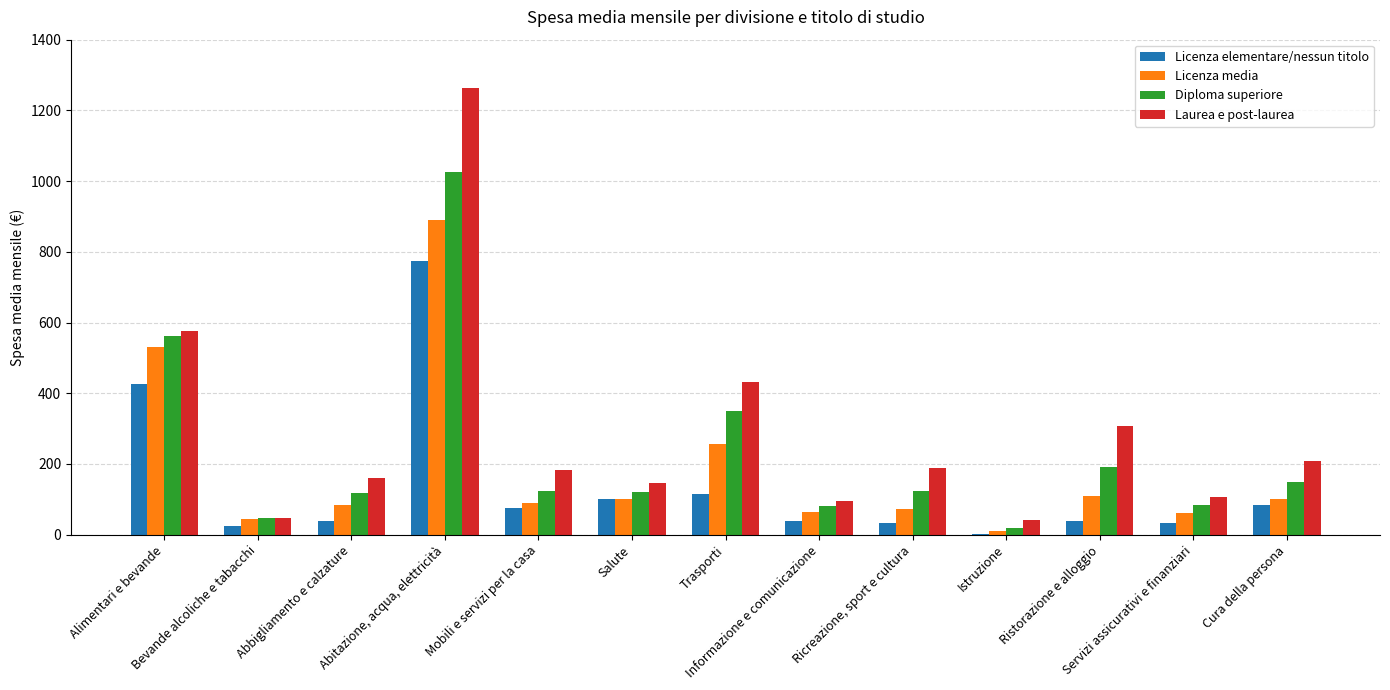

Which series has the largest total across all categories?

Laurea e post-laurea